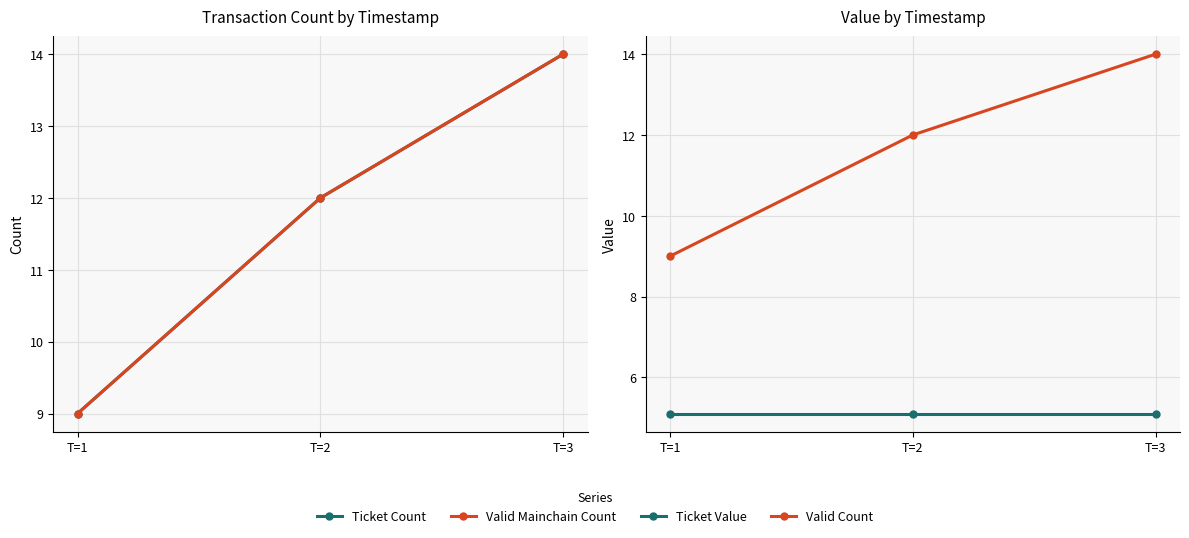

What is the value of the Ticket Value point at the 1st from the left?

5.1